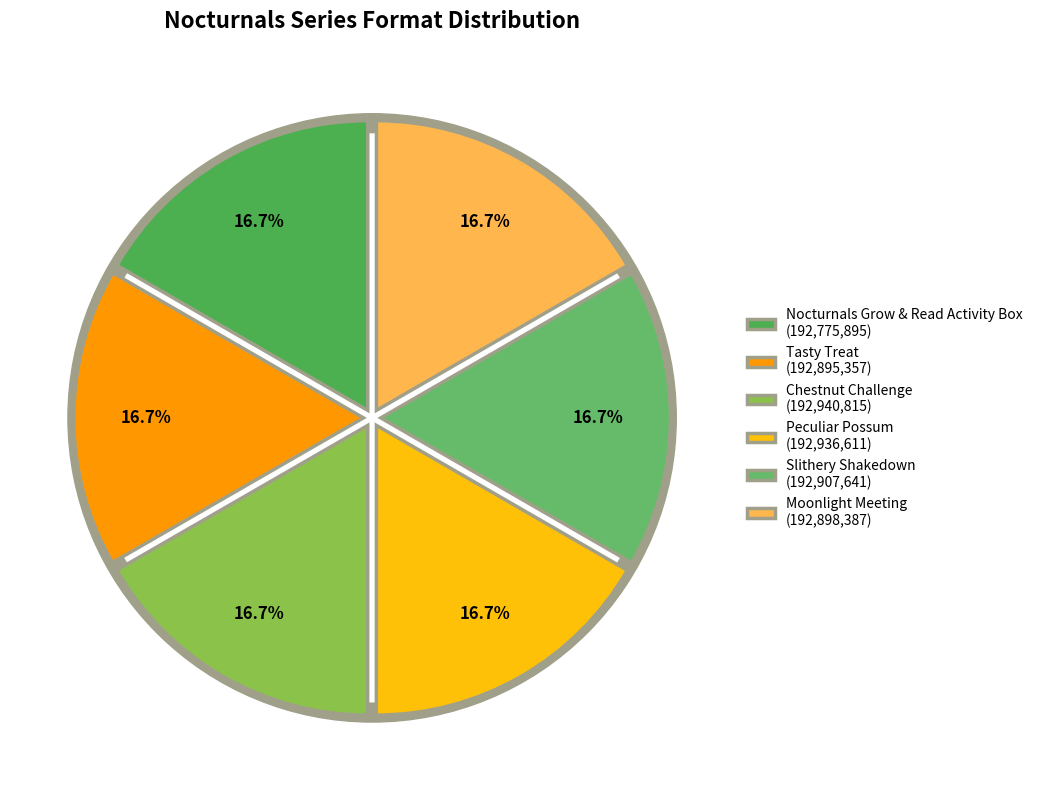

Which slice is the largest?

Chestnut Challenge